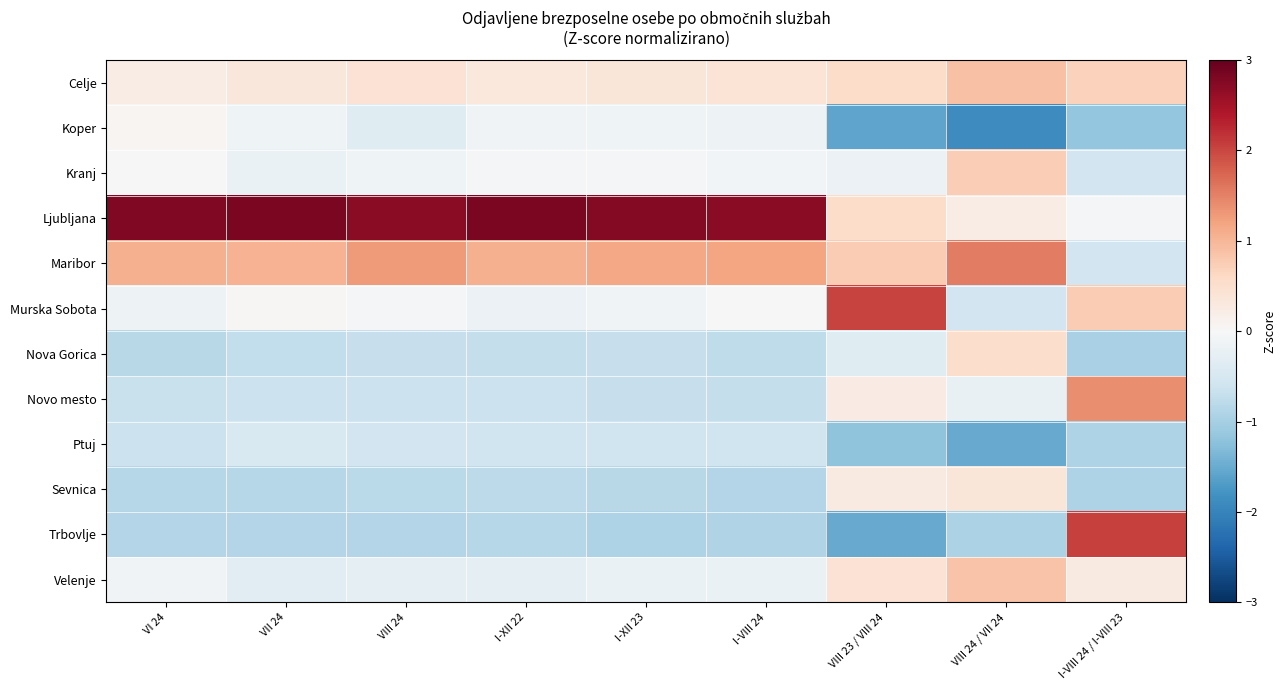

Reading left to right, extract all data points from this chart.

Celje: VI 24=0.2	VII 24=0.4	VIII 24=0.4	I-XII 22=0.3	I-XII 23=0.4	I-VIII 24=0.4	VIII 23 / VIII 24=0.5	VIII 24 / VII 24=0.9	I-VIII 24 / I-VIII 23=0.7
Koper: VI 24=0.1	VII 24=-0.1	VIII 24=-0.4	I-XII 22=-0.1	I-XII 23=-0.1	I-VIII 24=-0.1	VIII 23 / VIII 24=-1.6	VIII 24 / VII 24=-1.9	I-VIII 24 / I-VIII 23=-1.2
Kranj: VI 24=-0.0	VII 24=-0.2	VIII 24=-0.1	I-XII 22=-0.0	I-XII 23=-0.1	I-VIII 24=-0.1	VIII 23 / VIII 24=-0.2	VIII 24 / VII 24=0.7	I-VIII 24 / I-VIII 23=-0.6
Ljubljana: VI 24=2.8	VII 24=2.8	VIII 24=2.7	I-XII 22=2.8	I-XII 23=2.8	I-VIII 24=2.7	VIII 23 / VIII 24=0.6	VIII 24 / VII 24=0.2	I-VIII 24 / I-VIII 23=-0.0
Maribor: VI 24=1.1	VII 24=1.0	VIII 24=1.3	I-XII 22=1.1	I-XII 23=1.2	I-VIII 24=1.2	VIII 23 / VIII 24=0.8	VIII 24 / VII 24=1.5	I-VIII 24 / I-VIII 23=-0.6
Murska Sobota: VI 24=-0.2	VII 24=0.0	VIII 24=-0.1	I-XII 22=-0.2	I-XII 23=-0.1	I-VIII 24=-0.0	VIII 23 / VIII 24=2.0	VIII 24 / VII 24=-0.6	I-VIII 24 / I-VIII 23=0.8
Nova Gorica: VI 24=-0.8	VII 24=-0.7	VIII 24=-0.7	I-XII 22=-0.7	I-XII 23=-0.7	I-VIII 24=-0.8	VIII 23 / VIII 24=-0.4	VIII 24 / VII 24=0.5	I-VIII 24 / I-VIII 23=-1.0
Novo mesto: VI 24=-0.7	VII 24=-0.6	VIII 24=-0.6	I-XII 22=-0.6	I-XII 23=-0.7	I-VIII 24=-0.7	VIII 23 / VIII 24=0.2	VIII 24 / VII 24=-0.2	I-VIII 24 / I-VIII 23=1.4
Ptuj: VI 24=-0.6	VII 24=-0.5	VIII 24=-0.6	I-XII 22=-0.6	I-XII 23=-0.6	I-VIII 24=-0.6	VIII 23 / VIII 24=-1.2	VIII 24 / VII 24=-1.5	I-VIII 24 / I-VIII 23=-0.9
Sevnica: VI 24=-0.9	VII 24=-0.9	VIII 24=-0.8	I-XII 22=-0.8	I-XII 23=-0.8	I-VIII 24=-0.9	VIII 23 / VIII 24=0.3	VIII 24 / VII 24=0.4	I-VIII 24 / I-VIII 23=-0.9
Trbovlje: VI 24=-0.9	VII 24=-0.9	VIII 24=-0.9	I-XII 22=-0.9	I-XII 23=-0.9	I-VIII 24=-0.9	VIII 23 / VIII 24=-1.5	VIII 24 / VII 24=-1.0	I-VIII 24 / I-VIII 23=2.0
Velenje: VI 24=-0.1	VII 24=-0.3	VIII 24=-0.3	I-XII 22=-0.3	I-XII 23=-0.2	I-VIII 24=-0.2	VIII 23 / VIII 24=0.4	VIII 24 / VII 24=0.9	I-VIII 24 / I-VIII 23=0.3